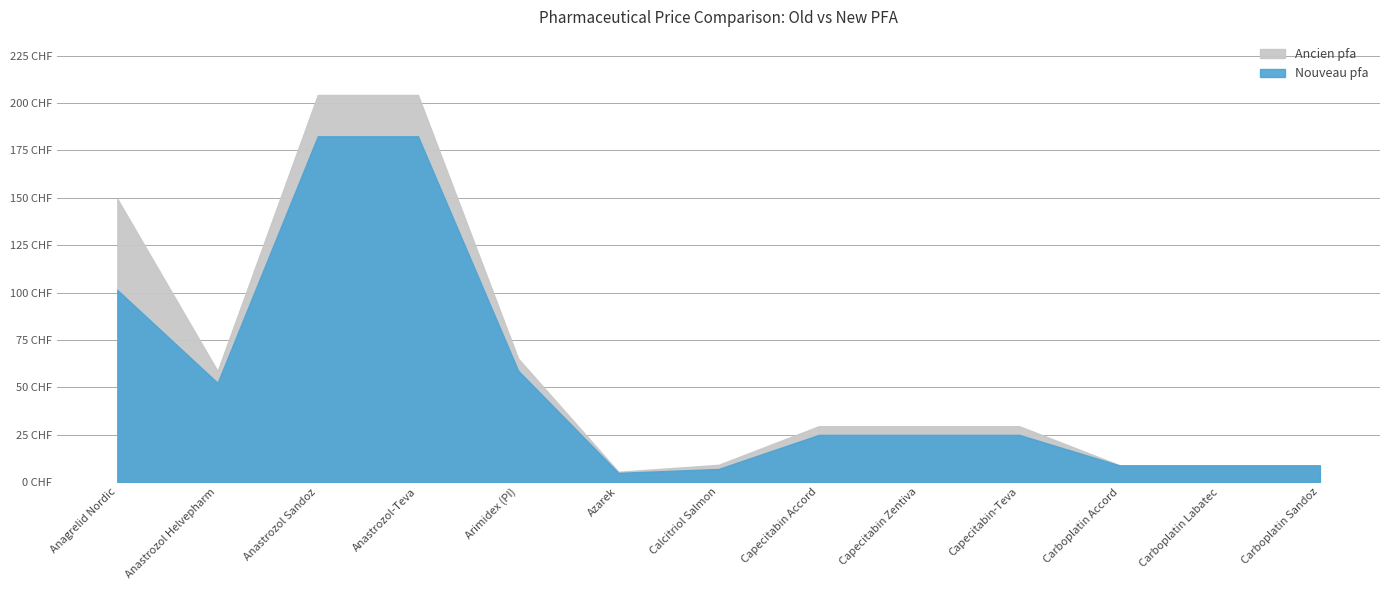

What are all the series names shown in the legend?

Ancien pfa, Nouveau pfa